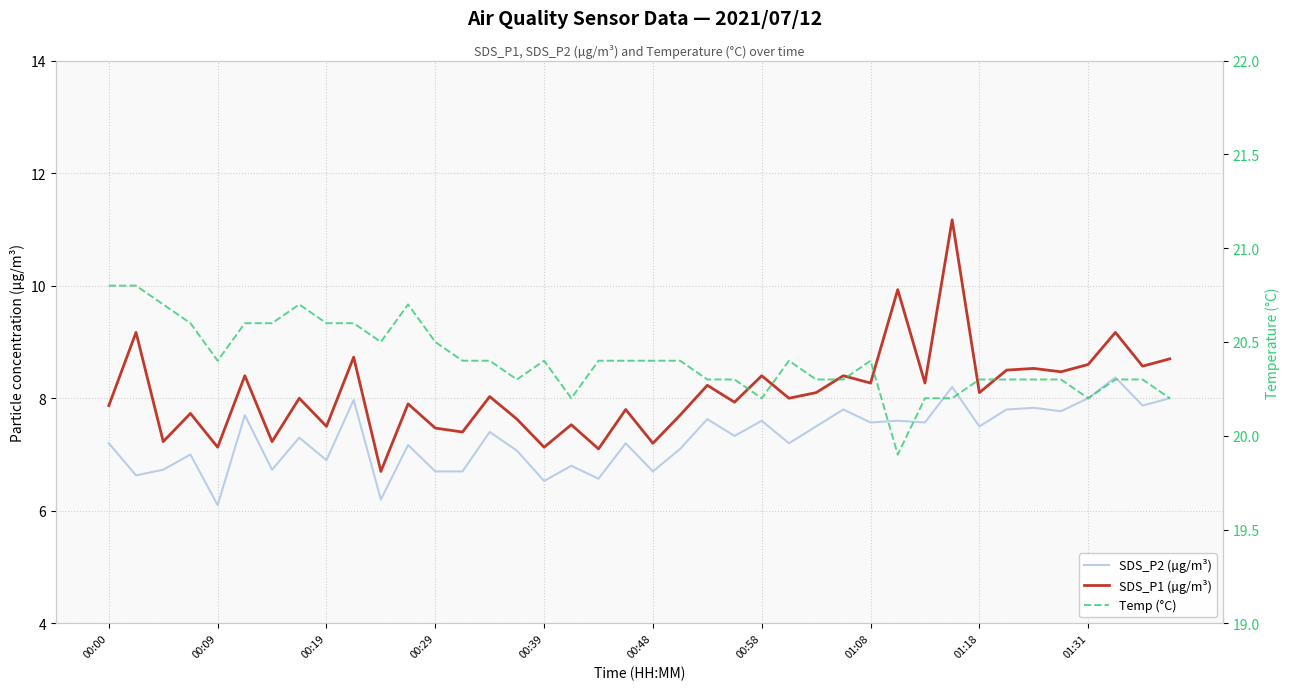

True or false: SDS_P2 (µg/m³) and SDS_P1 (µg/m³) intersect in this chart.

False